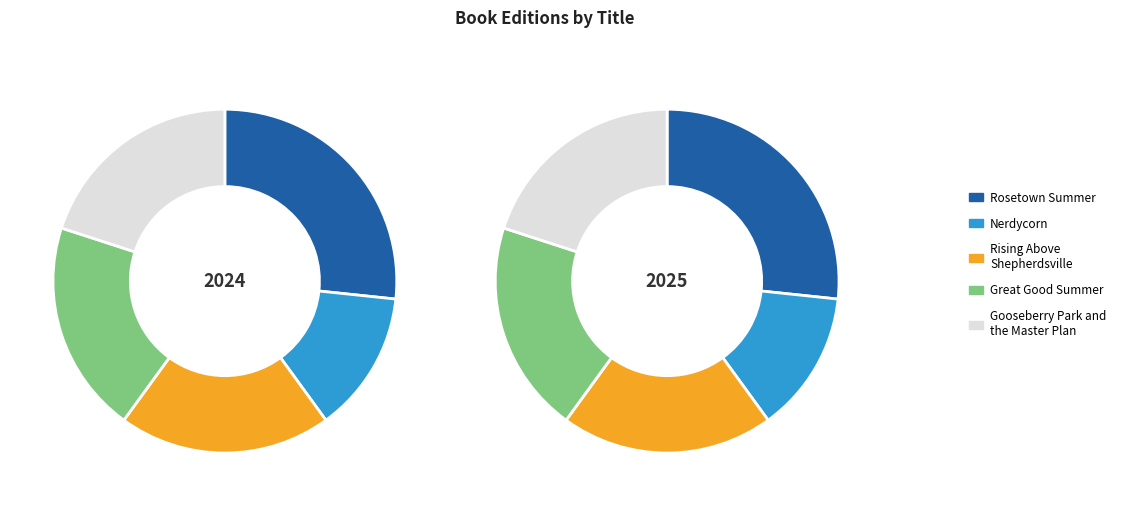

To the nearest percent, what portion does Gooseberry Park and the Master Plan represent?

20%